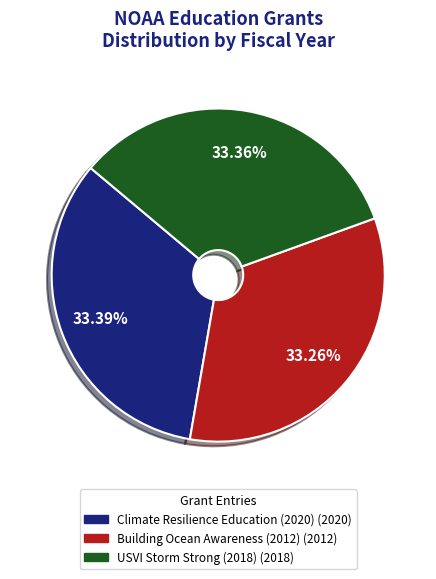

Does any single category account for the majority?

No